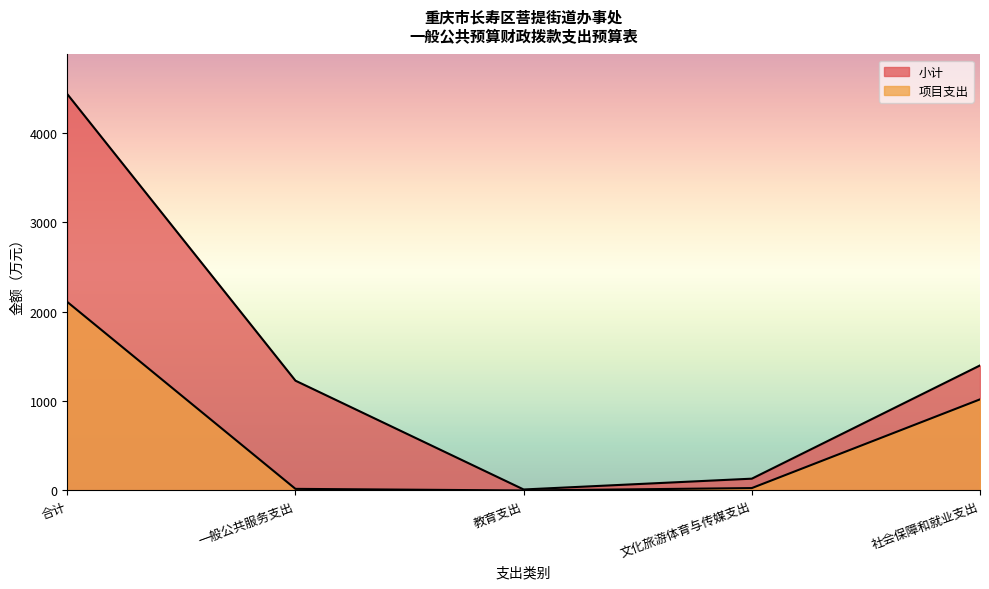

What are all the series names shown in the legend?

小计, 项目支出